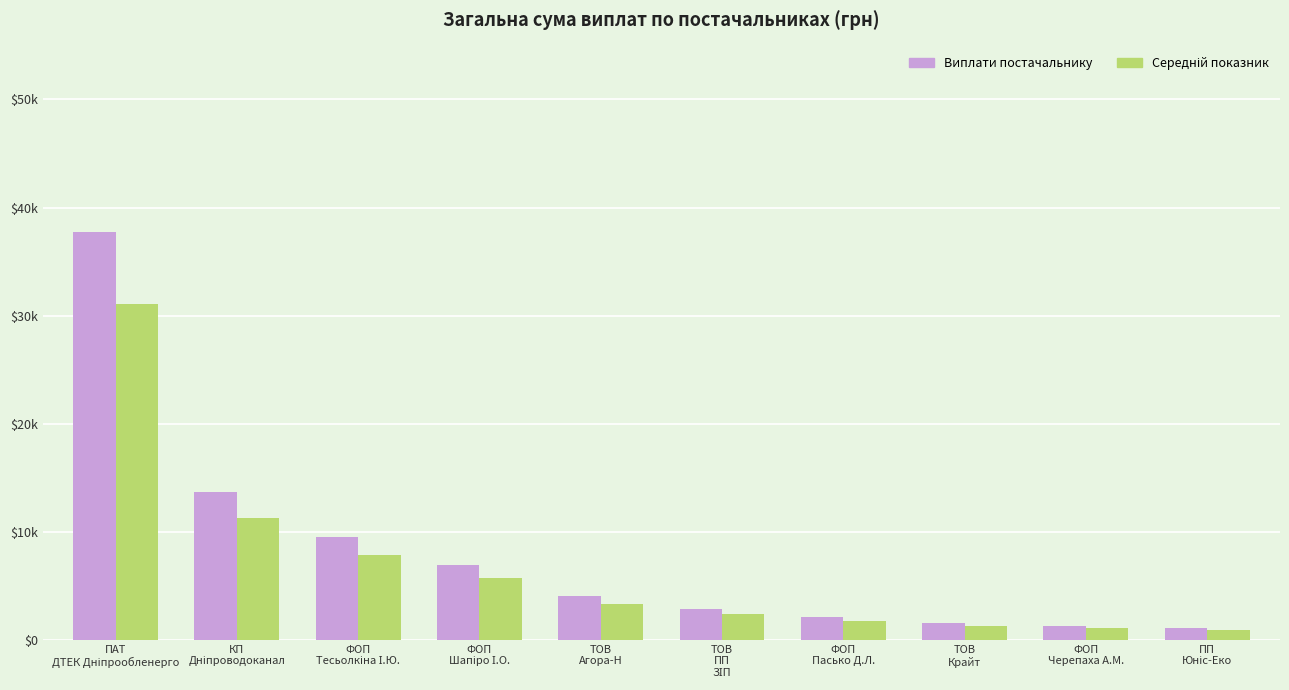

At which category is the sum across all series the highest?

ПАТ
ДТЕК Дніпрообленерго